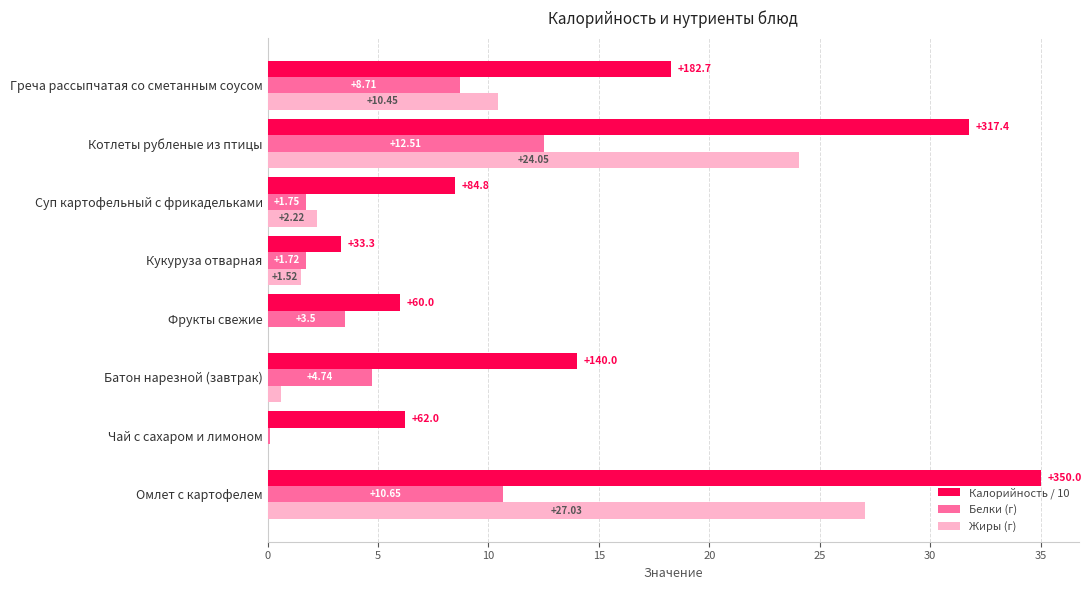

At which category is the sum across all series the highest?

Омлет с картофелем